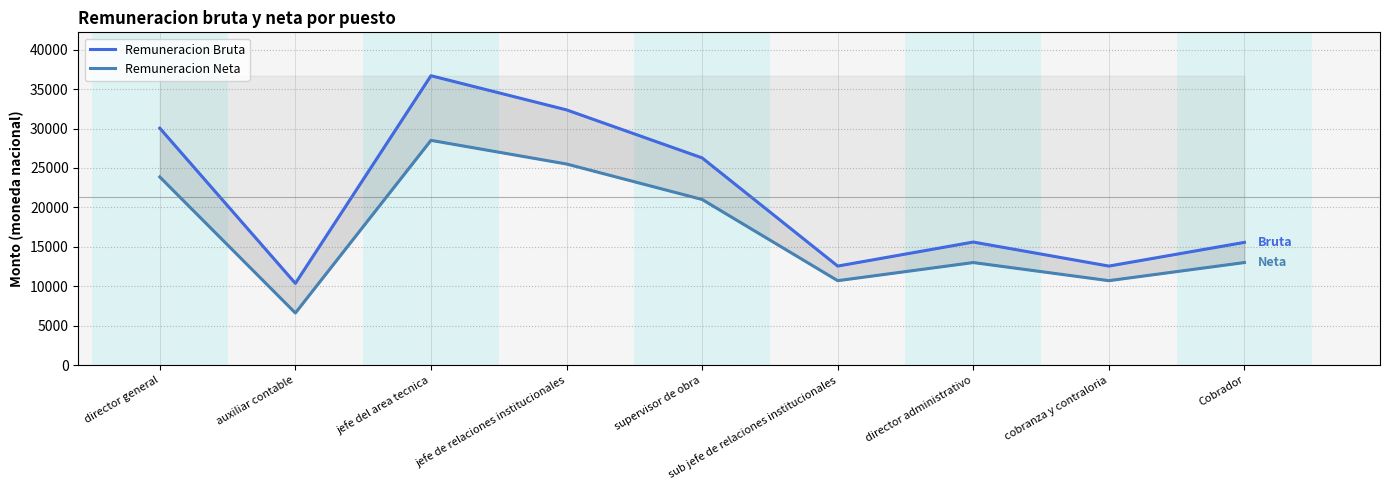

What is the label of the 6th point from the left?

sub jefe de relaciones institucionales